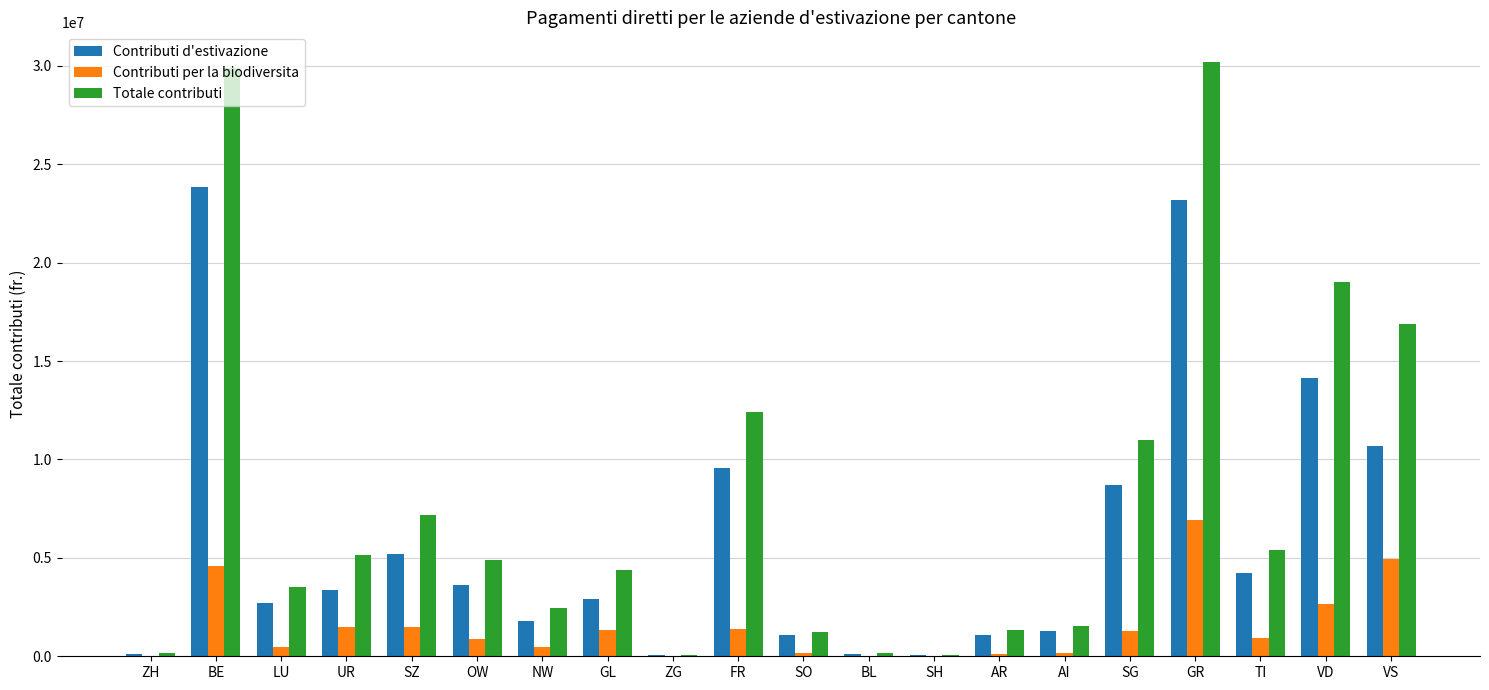

What is the total value across all series at SH?

92408